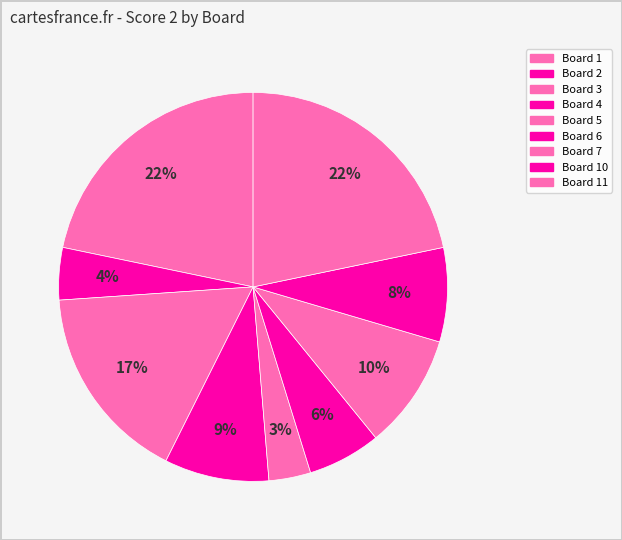

How many segments does this pie chart have?

9